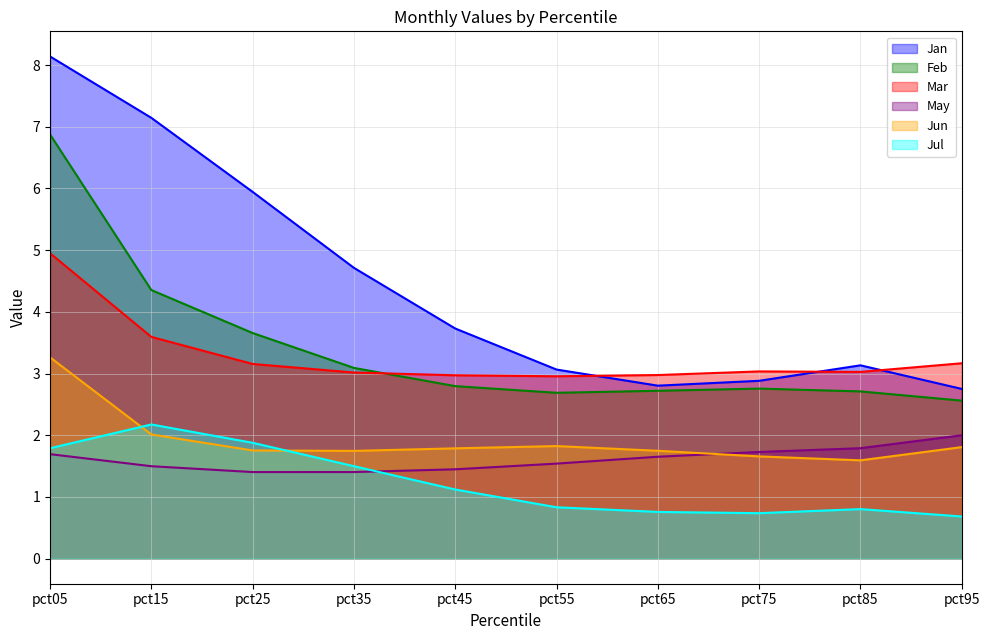

Count the number of categories in the chart.

10